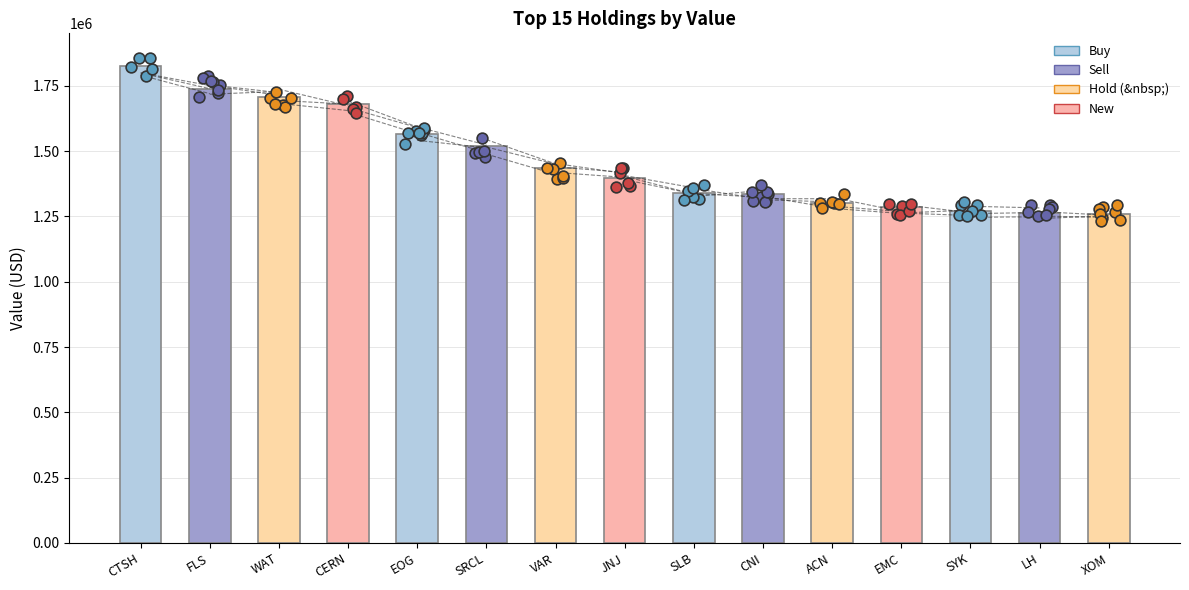

Between SYK and WAT, which is larger?

WAT